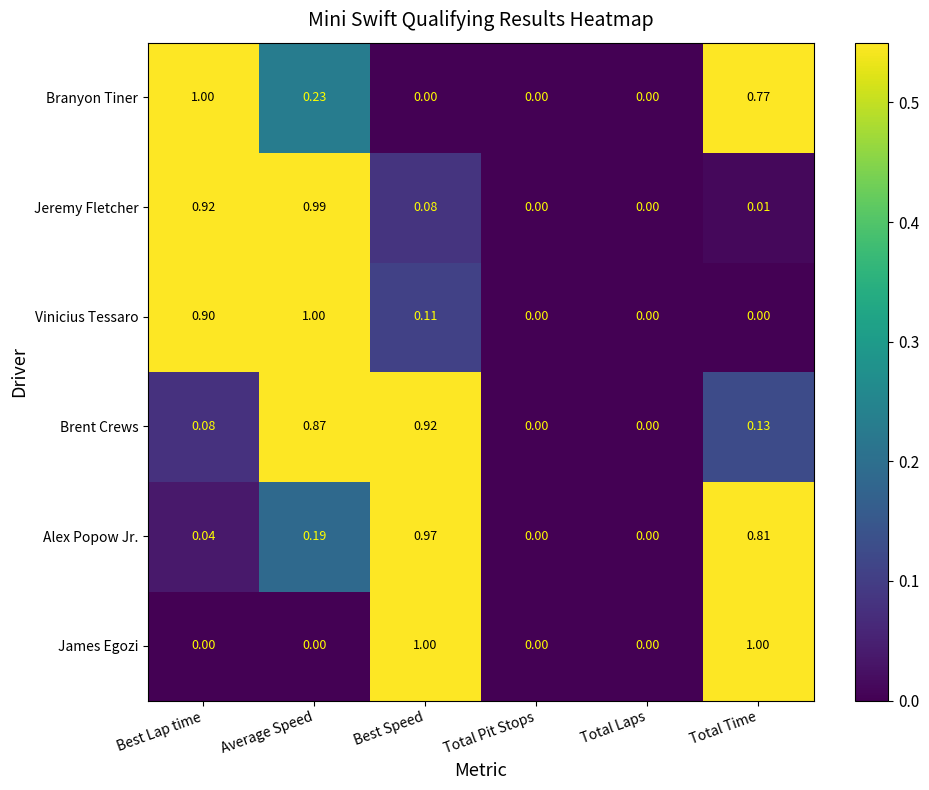

Which series changed the most between Average Speed and Best Speed?

James Egozi